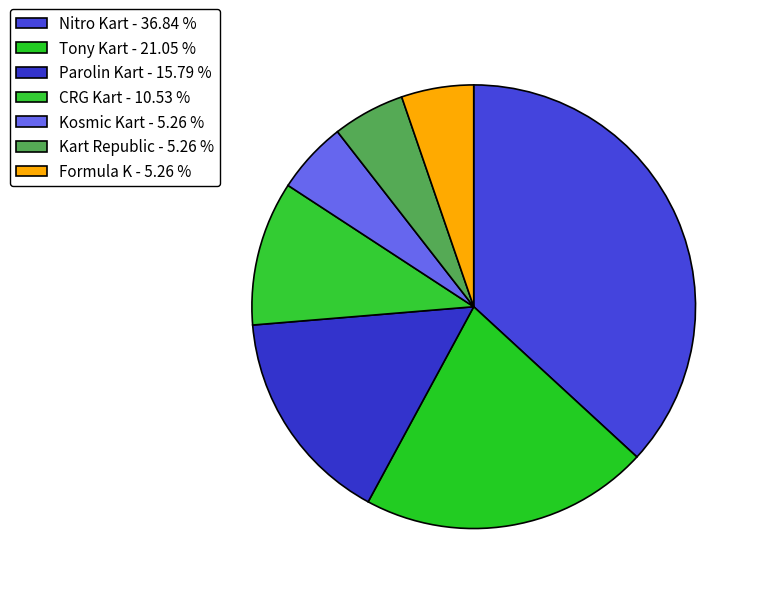

How many segments does this pie chart have?

7